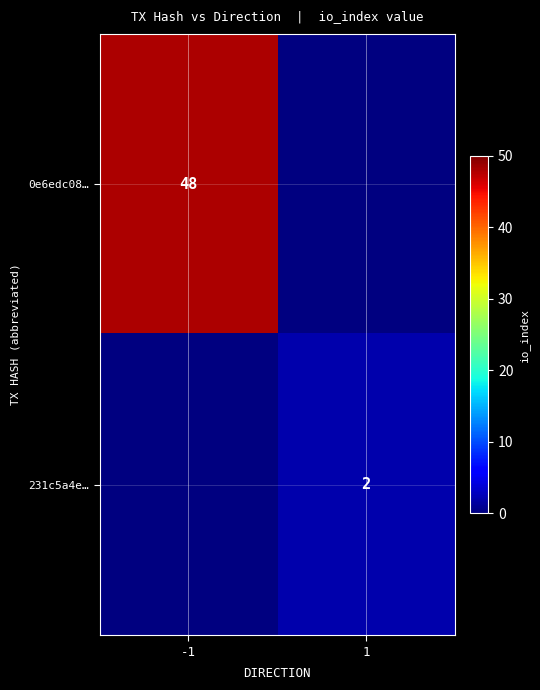

How many categories are shown in the chart?

2